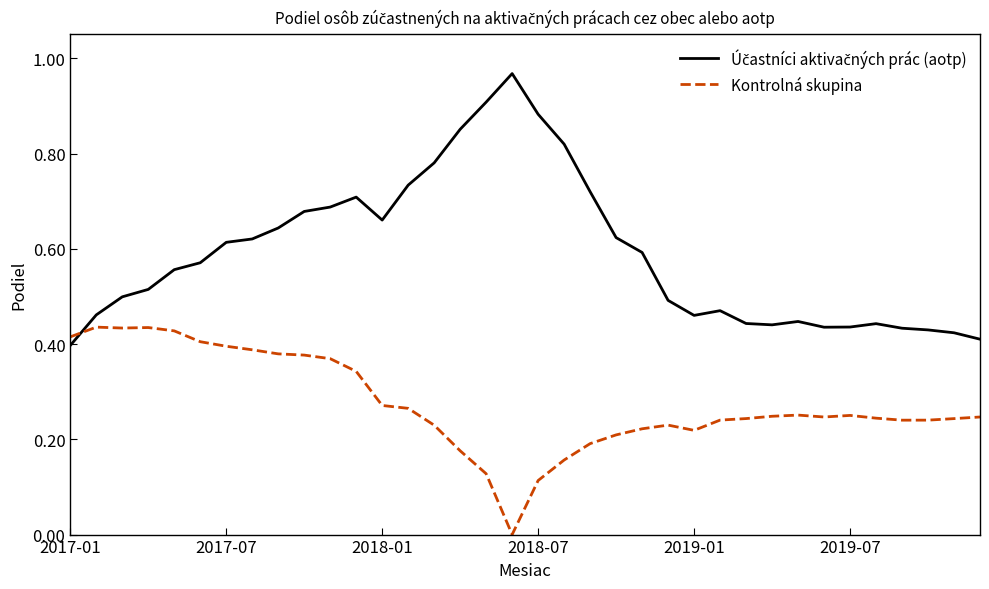

What is the highest value of the Kontrolná skupina series?

0.4